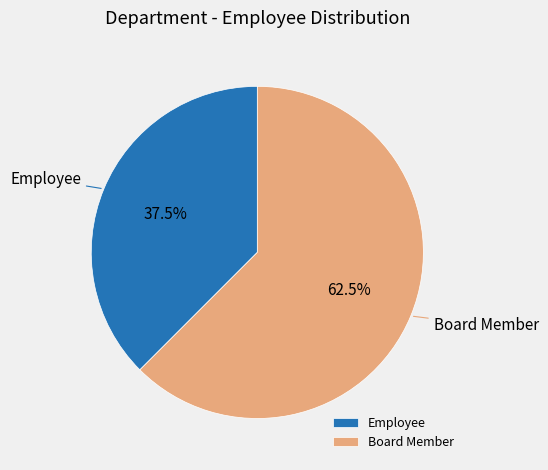

To the nearest percent, what is the difference between the largest and smallest slice percentages?

25%